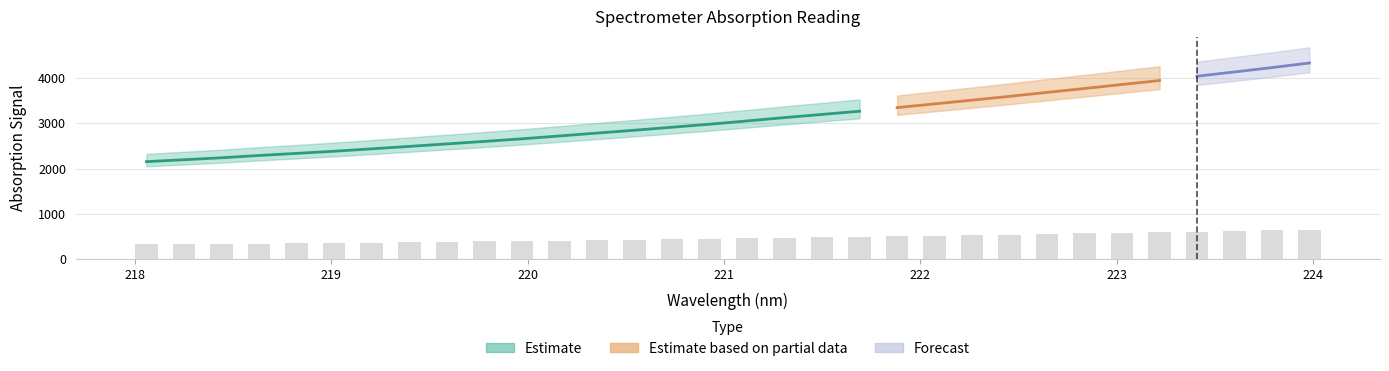

Count the number of values greater than 457.

16